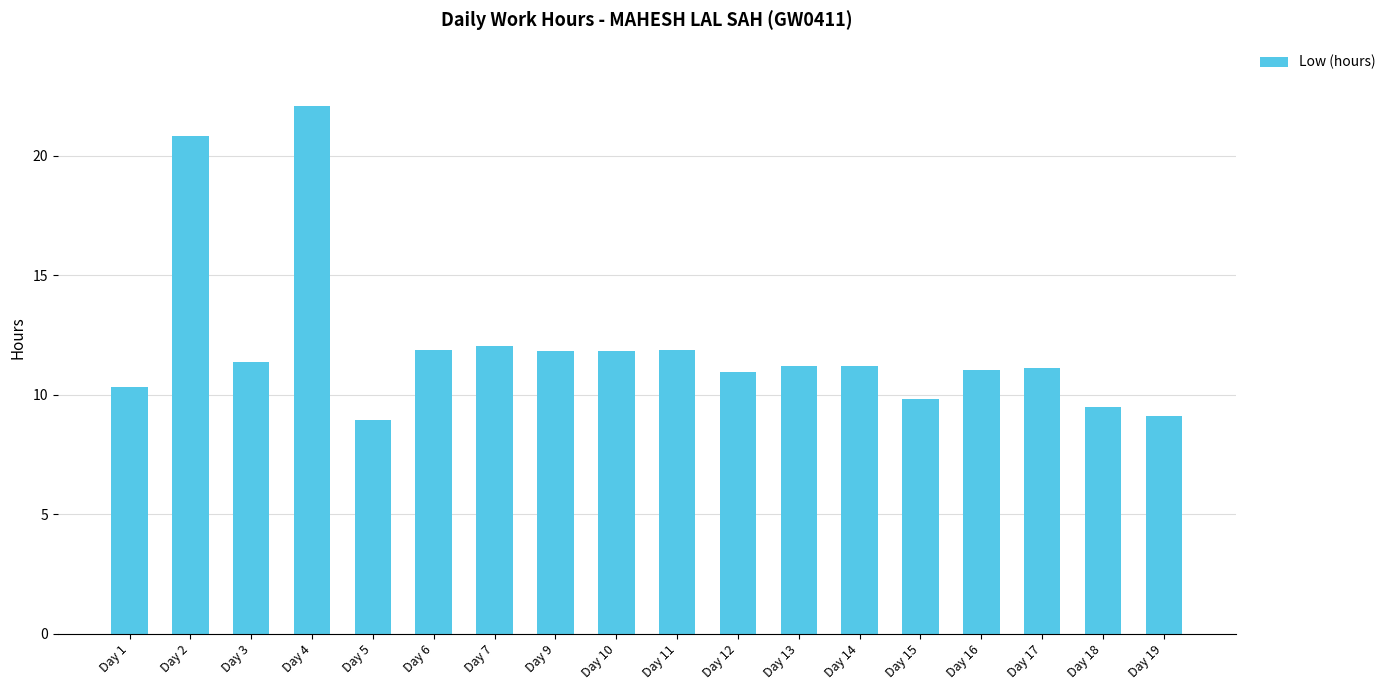

What is the greatest value displayed?

22.1